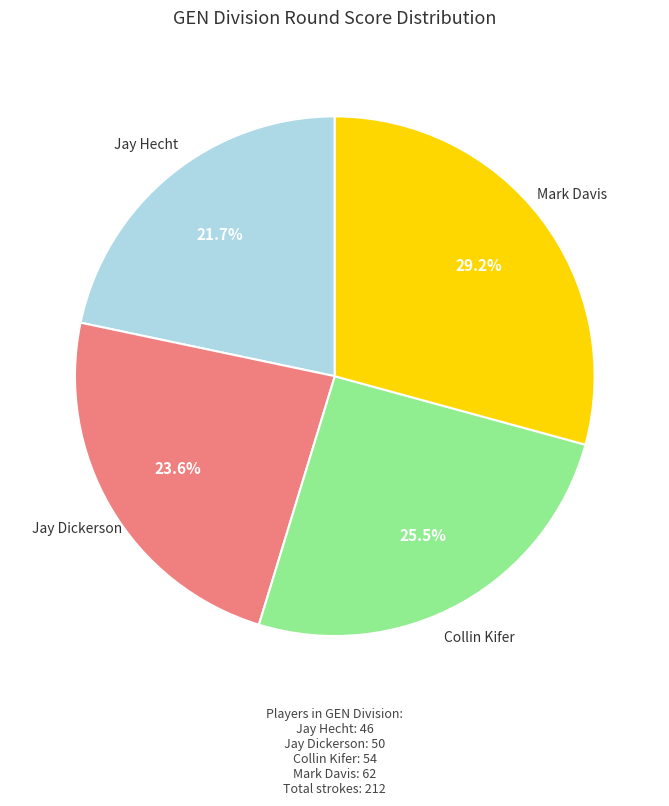

To the nearest percent, what is the difference between the Collin Kifer and Jay Dickerson slice percentages?

2%